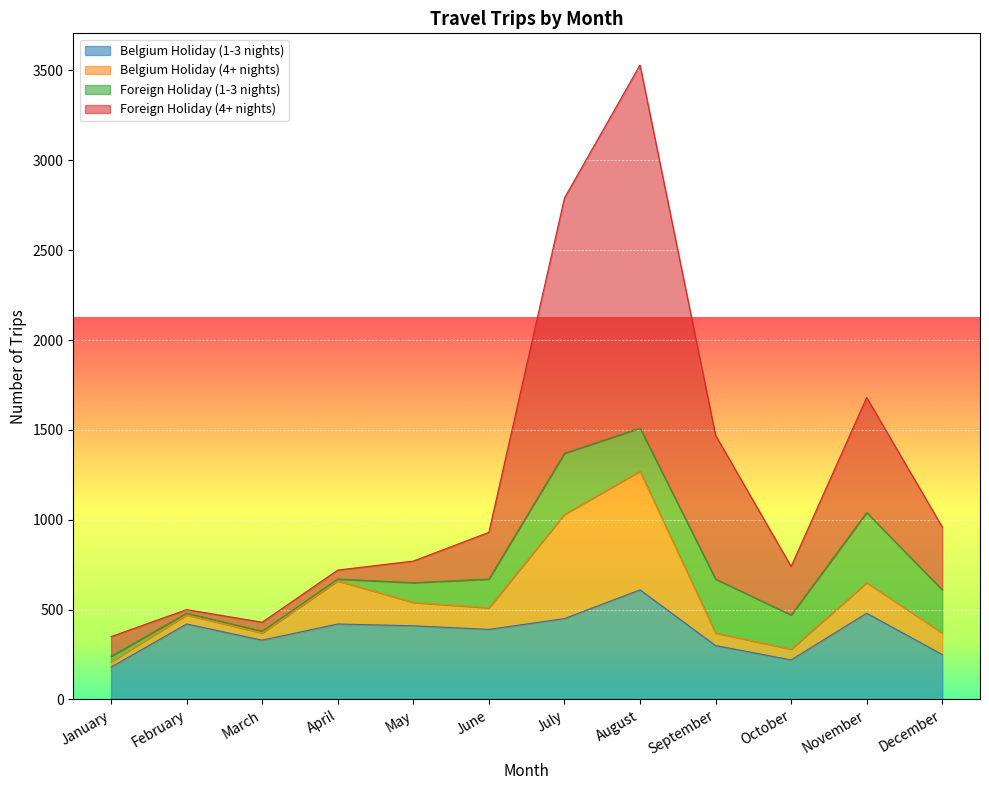

The Belgium Holiday (1-3 nights) series shows 450 at July. True or false?

True